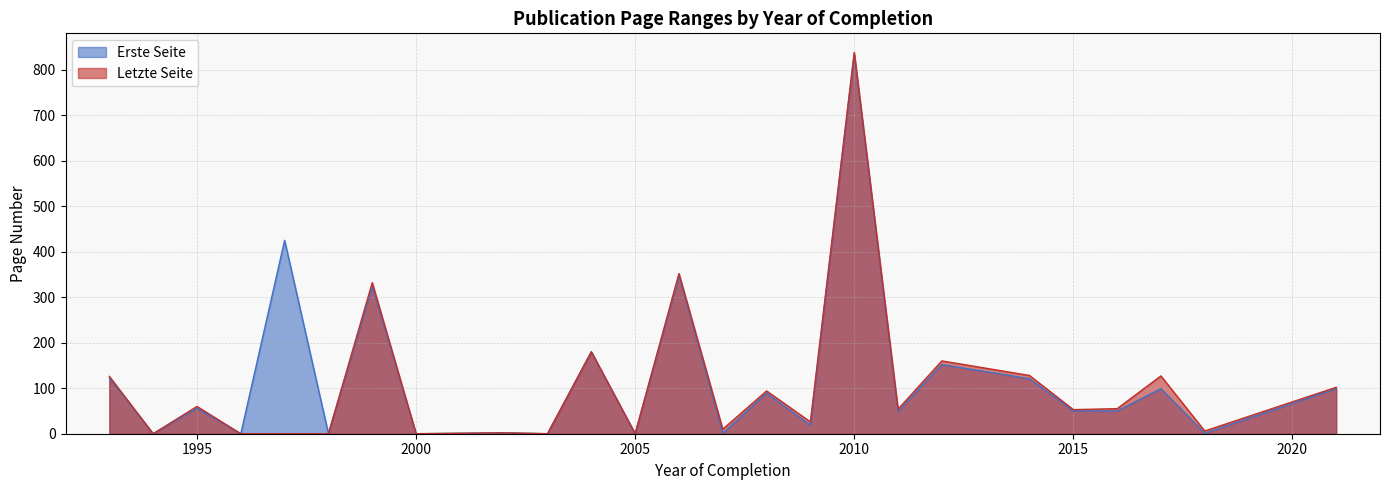

Which category has the lowest value in the Letzte Seite series?

2005